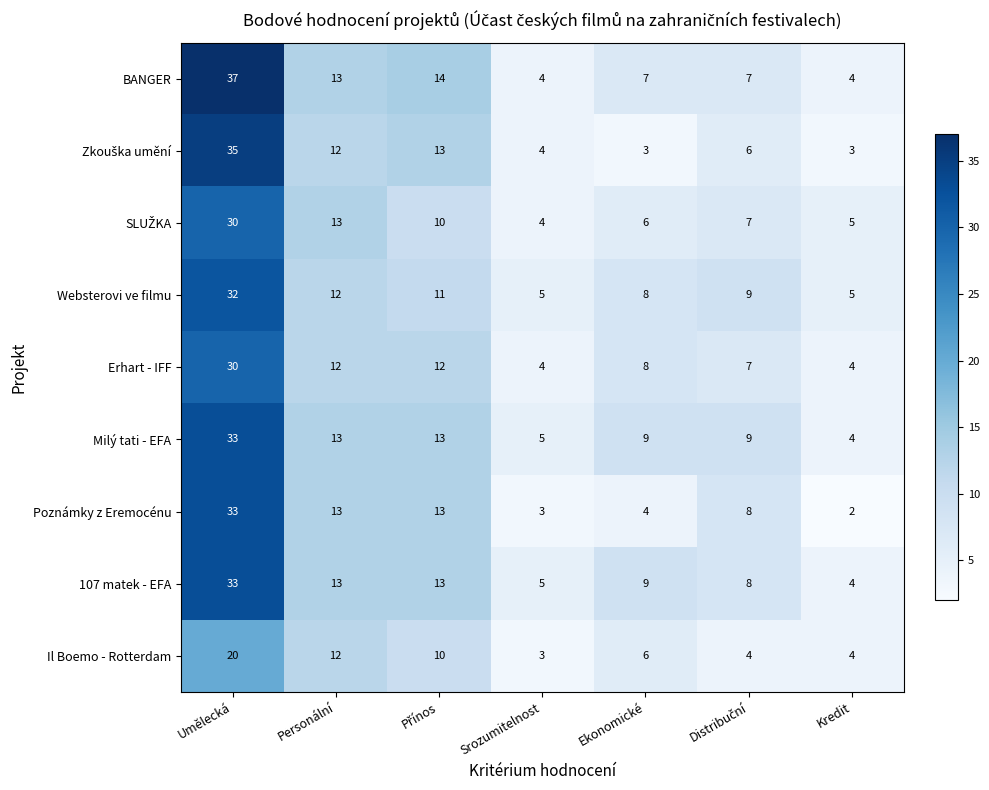

The value of 107 matek - EFA at Personální is 17. True or false?

False